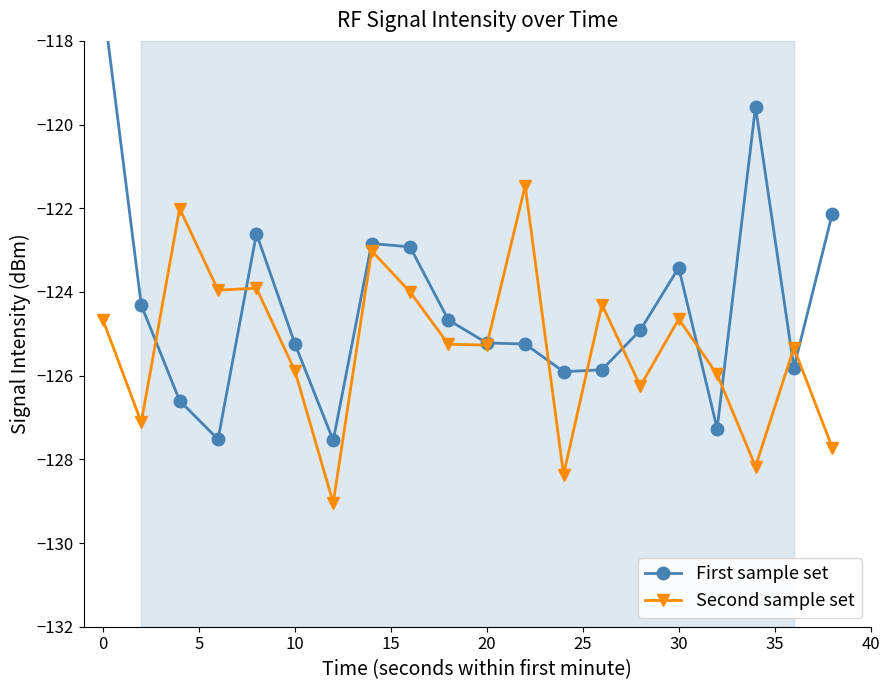

Does the chart display data point markers on the line(s)?

Yes